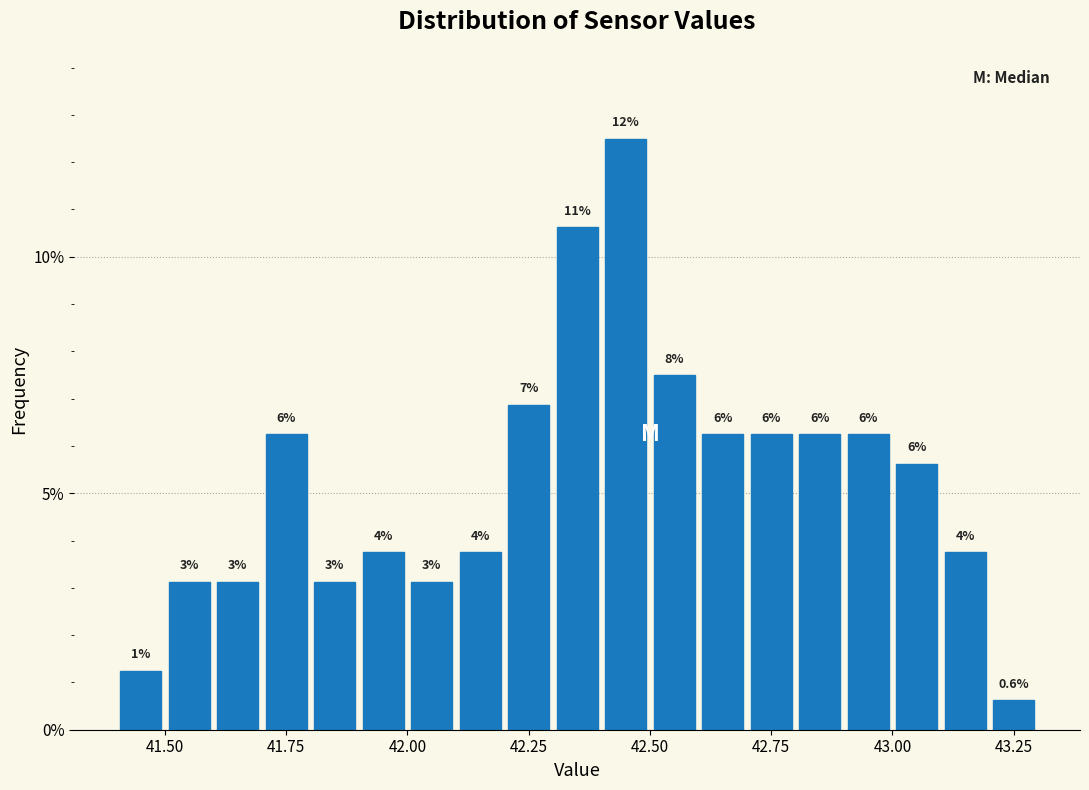

Around what value on the x-axis is the tallest bar? Give the approximate position of its centre, as read against the axis.

42.45